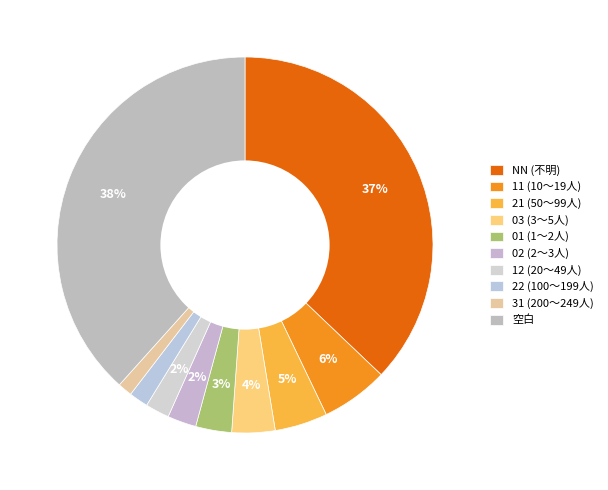

How many slices are in this pie chart?

10